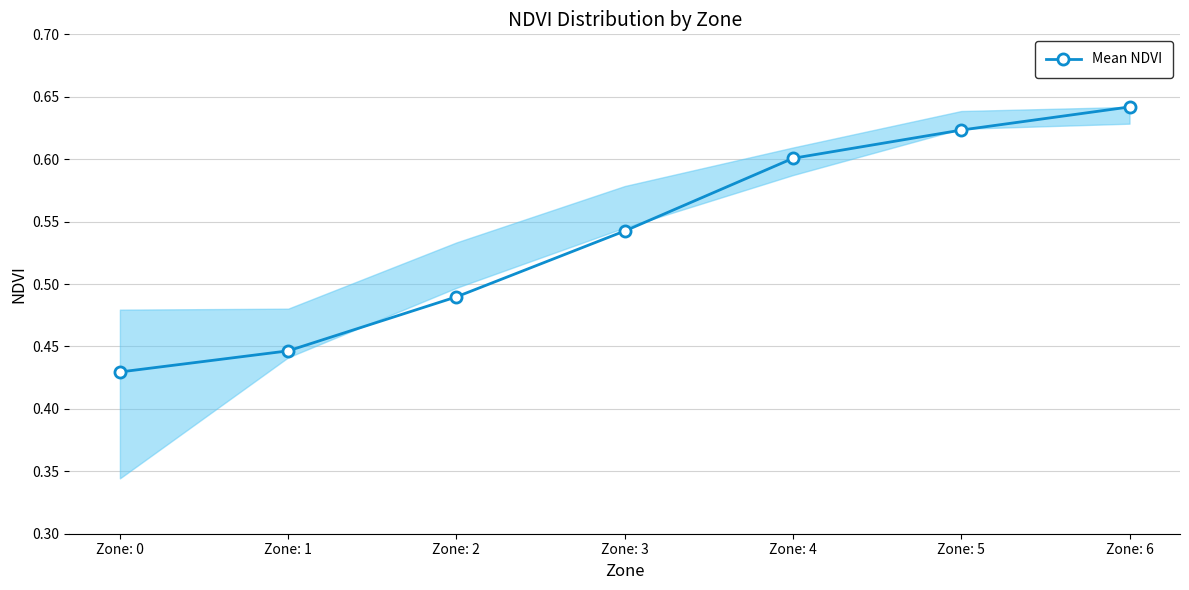

Which label corresponds to the smallest value in the chart?

Zone: 0